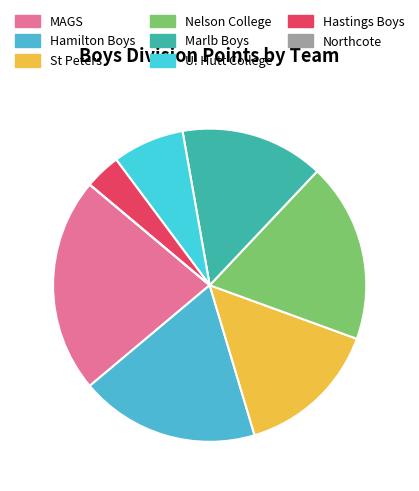

Which category has the smallest portion of the pie?

Northcote